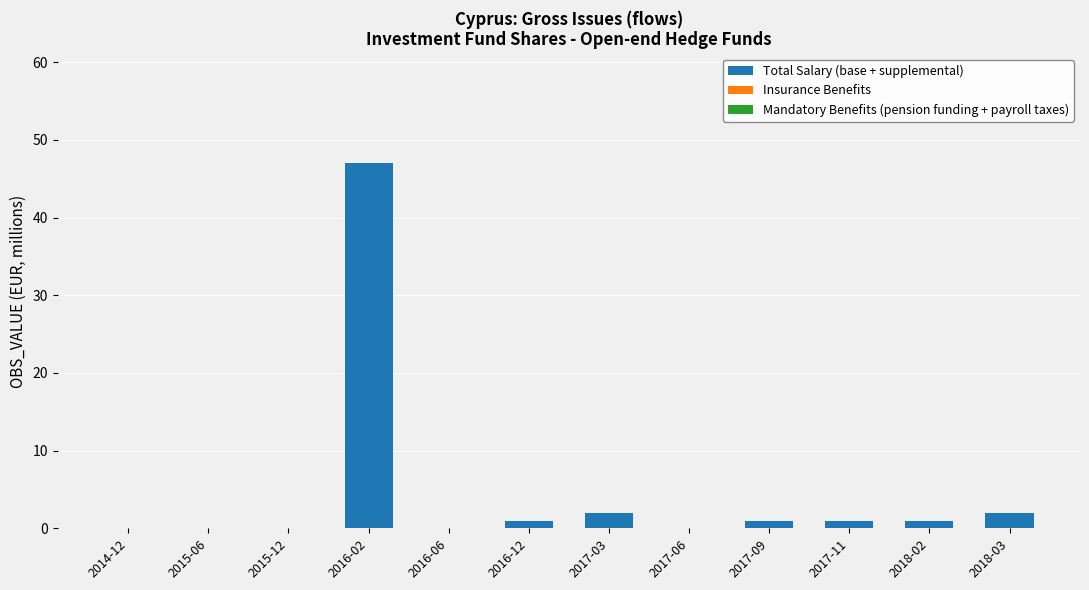

Which category has the highest value across all series?

2016-02